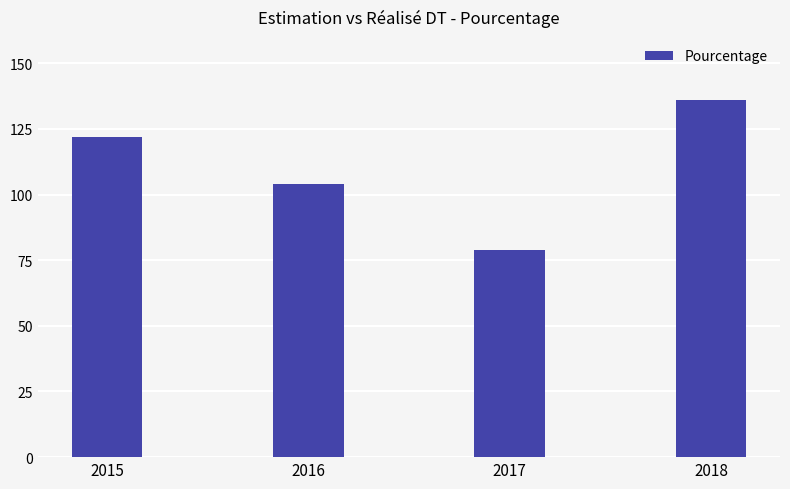

What is the maximum value shown in the chart?

136